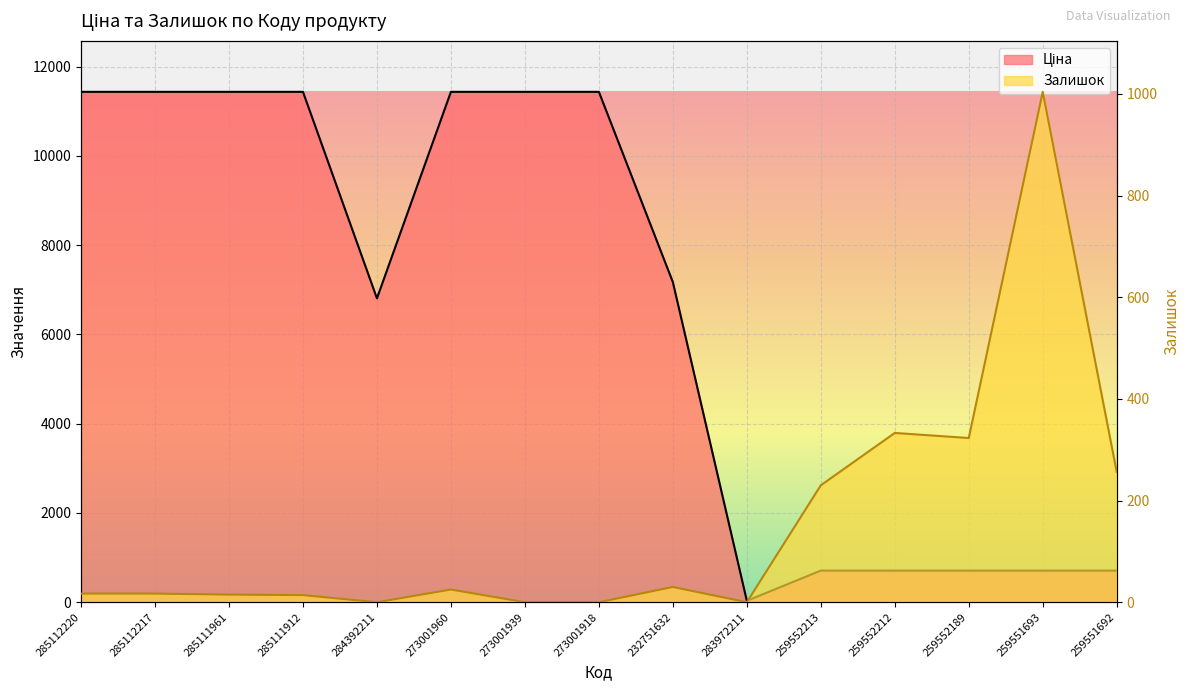

At how many categories does at least one series exceed 3245?

9